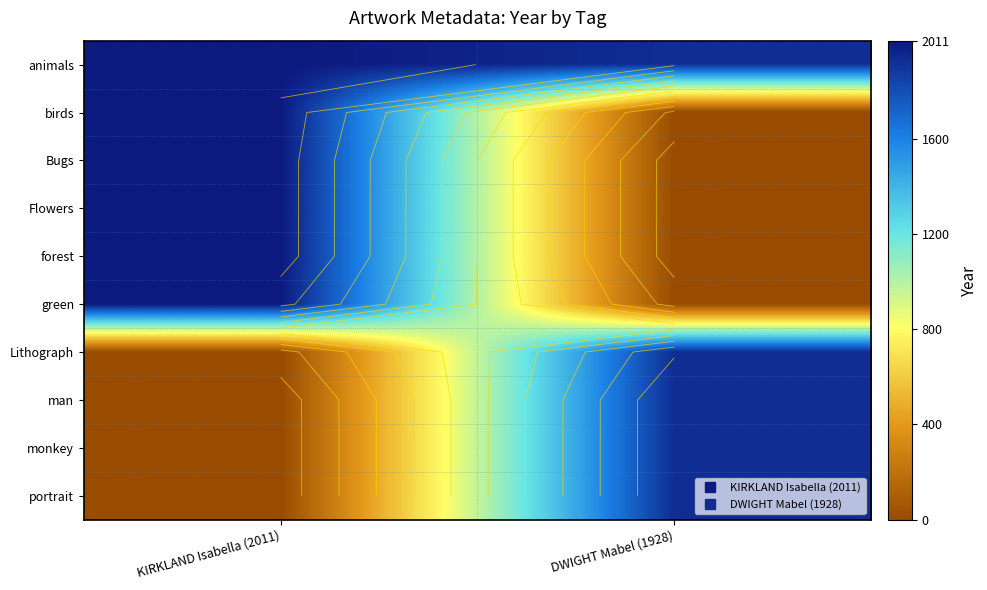

Where is Bugs nearest to the value 1005?

DWIGHT Mabel (1928)